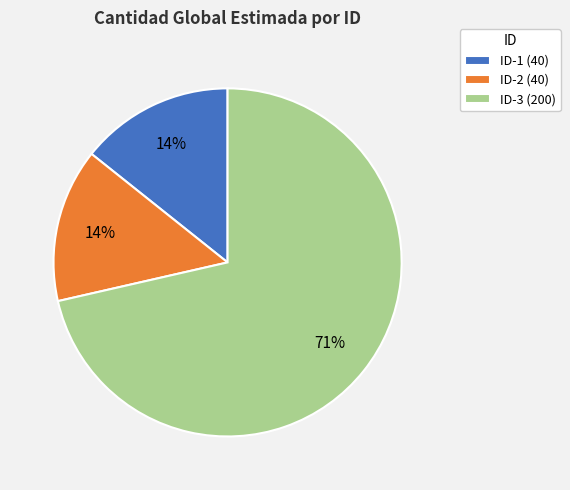

Does ID-1 (40) account for over 50% of the chart?

No